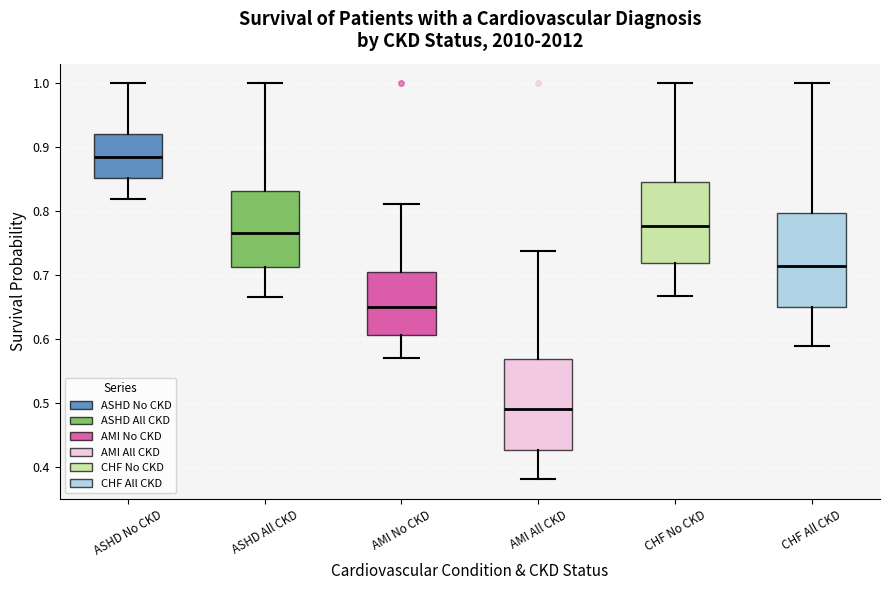

Where does the median line of the box for AMI No CKD sit on the y-axis? The values are not printed on the chart, so give them approximately, as read against the axis.

0.65